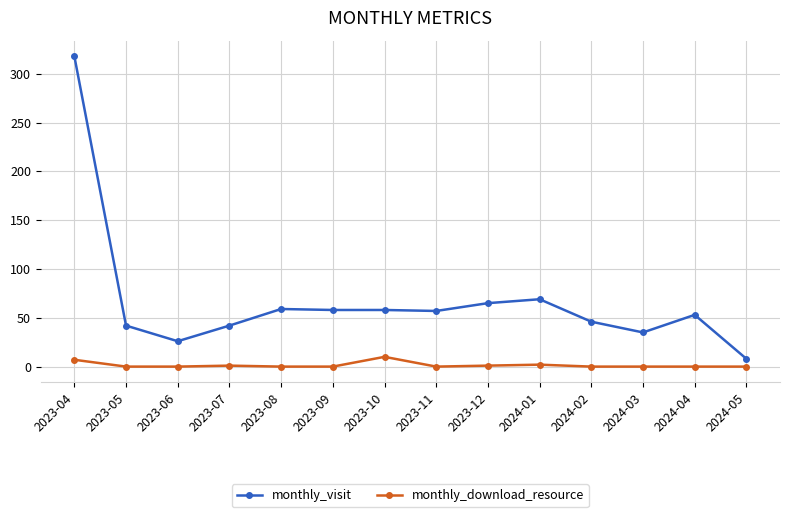

Count the number of data series in this chart.

2